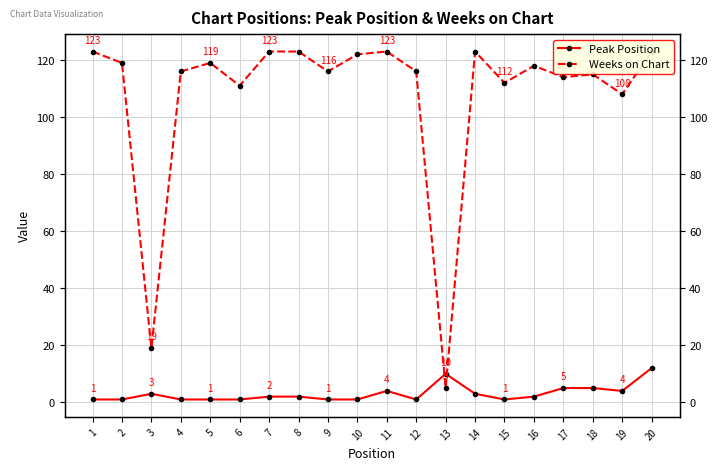

Count the number of data series in this chart.

2